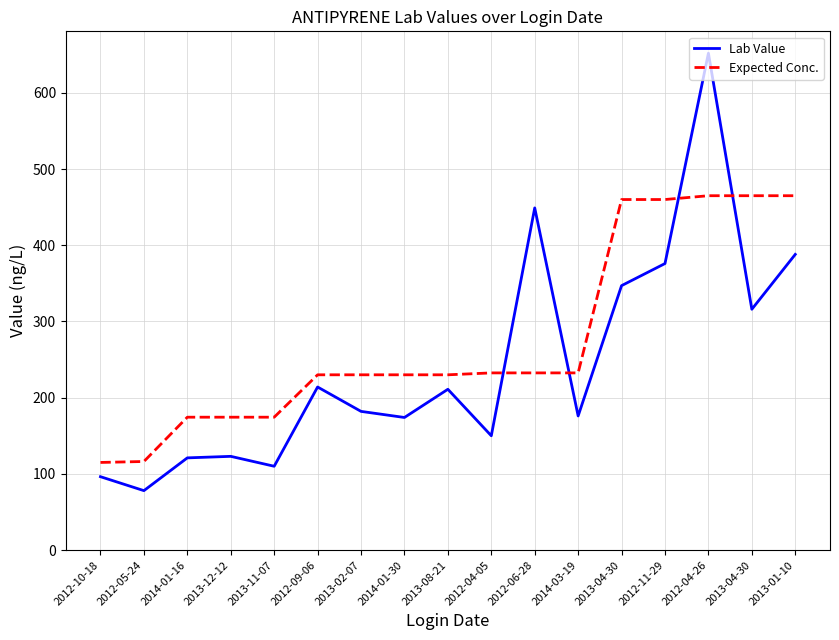

Reading left to right, what are all the values shown in this chart?

Lab Value: 2012-10-18=96.3	2012-05-24=78.0	2014-01-16=121.0	2013-12-12=123.0	2013-11-07=110.0	2012-09-06=214.0	2013-02-07=182.0	2014-01-30=174.0	2013-08-21=211.0	2012-04-05=150.0	2012-06-28=449.0	2014-03-19=176.0	2013-04-30=347.0	2012-11-29=376.0	2012-04-26=652.0	2013-04-30=316.0	2013-01-10=388.0
Expected Conc.: 2012-10-18=115.0	2012-05-24=116.2	2014-01-16=174.4	2013-12-12=174.4	2013-11-07=174.4	2012-09-06=230.0	2013-02-07=230.0	2014-01-30=230.0	2013-08-21=230.0	2012-04-05=232.5	2012-06-28=232.5	2014-03-19=232.5	2013-04-30=460.0	2012-11-29=460.0	2012-04-26=465.0	2013-04-30=465.0	2013-01-10=465.0